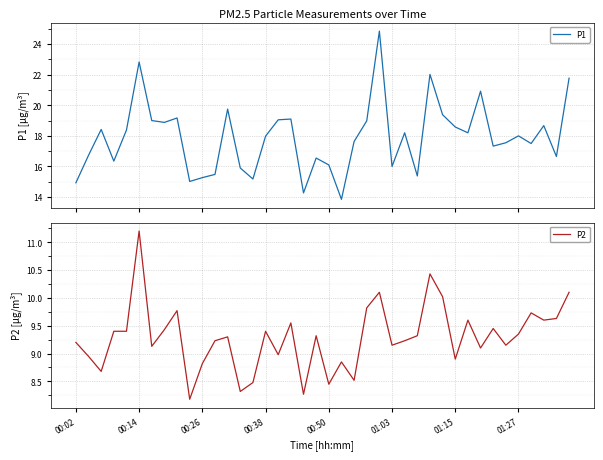

The P2 series shows 8.8 at 00:26. True or false?

True